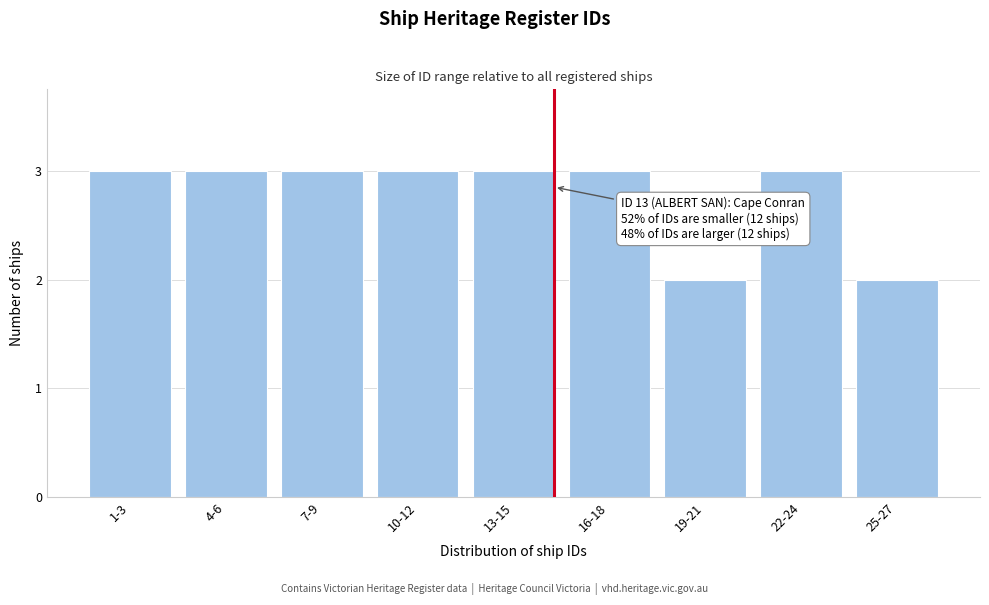

Reading left to right, list all the values displayed in this chart.

3	3	3	3	3	3	2	3	2